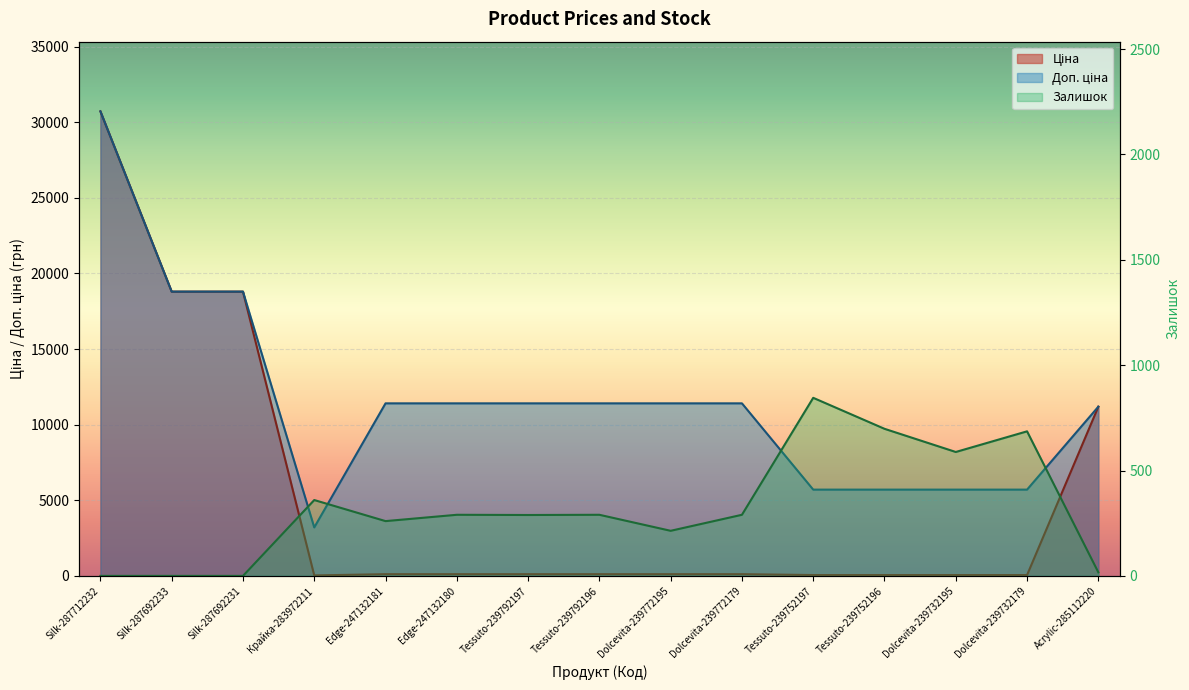

How many data points does each series have?

15